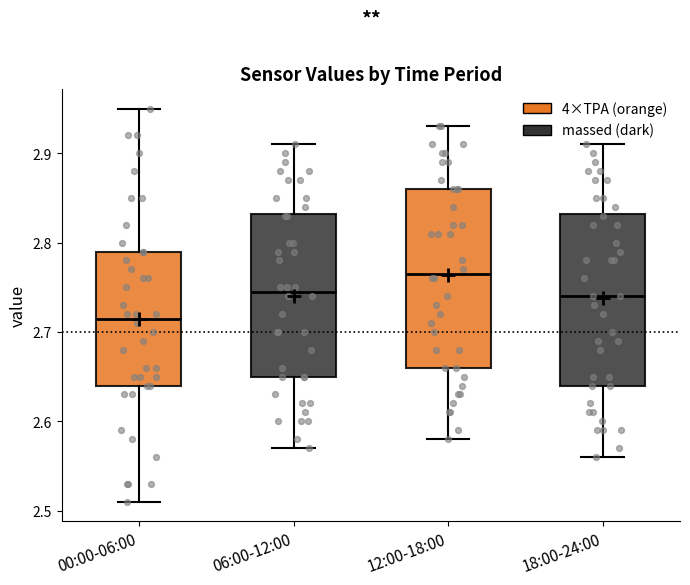

Reading left to right, read every box against the y-axis: the position of its median line, the range the box covers, and the ends of its whiskers. The values are not printed on the chart, so give them approximately, as read against the axis.

00:00-06:00: median 2.72, box 2.64 to 2.79, whiskers 2.51 to 2.95
06:00-12:00: median 2.75, box 2.65 to 2.83, whiskers 2.57 to 2.91
12:00-18:00: median 2.77, box 2.66 to 2.86, whiskers 2.58 to 2.93
18:00-24:00: median 2.74, box 2.64 to 2.83, whiskers 2.56 to 2.91